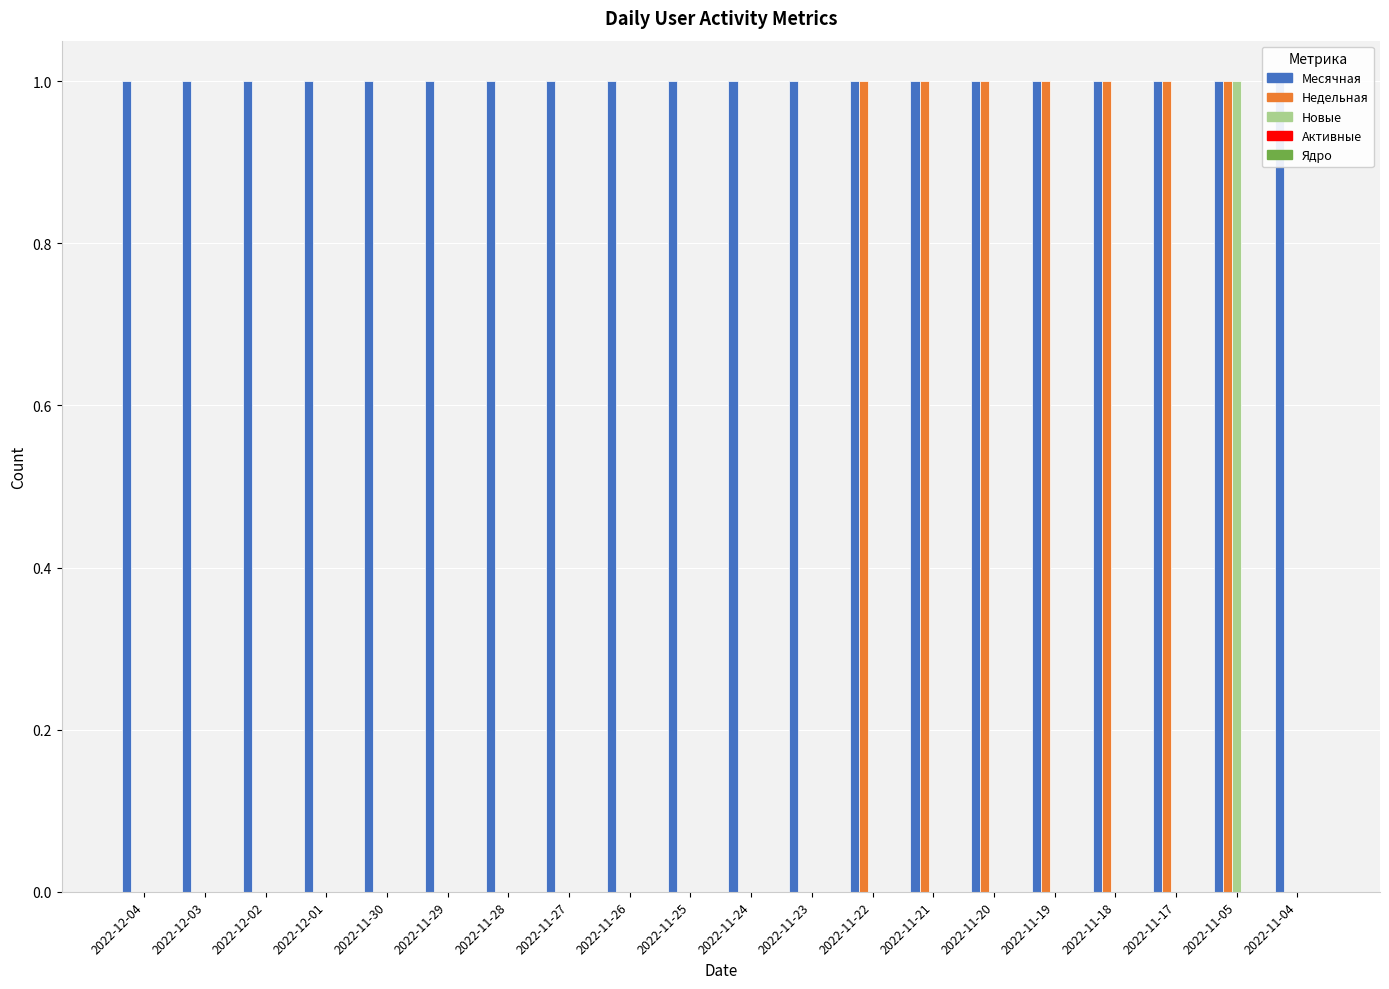

What is the sum of the Месячная values at 2022-11-22 and 2022-11-23?

2